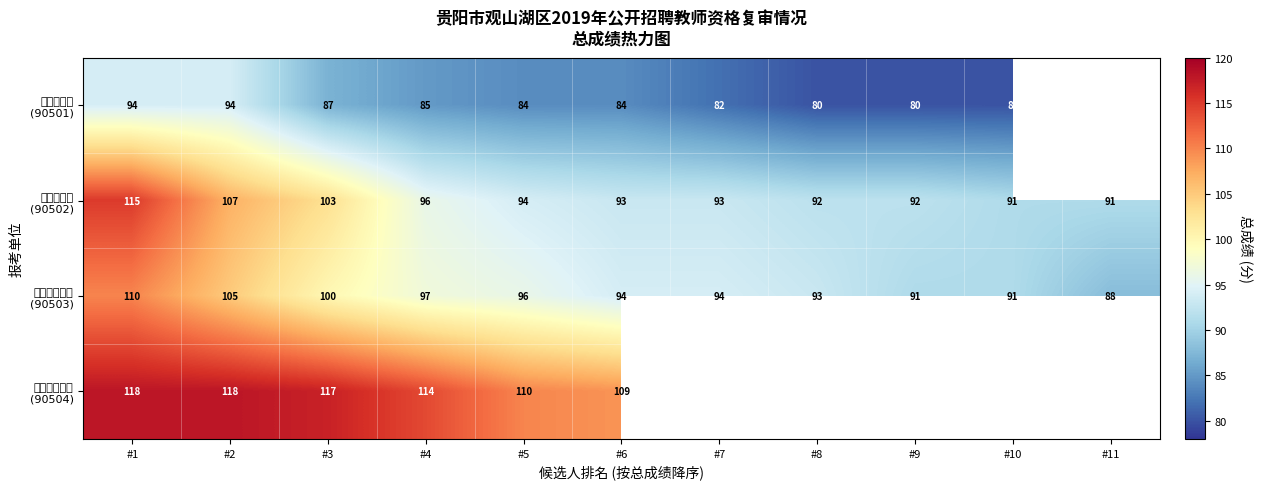

What is the total value across all series at #5?

384